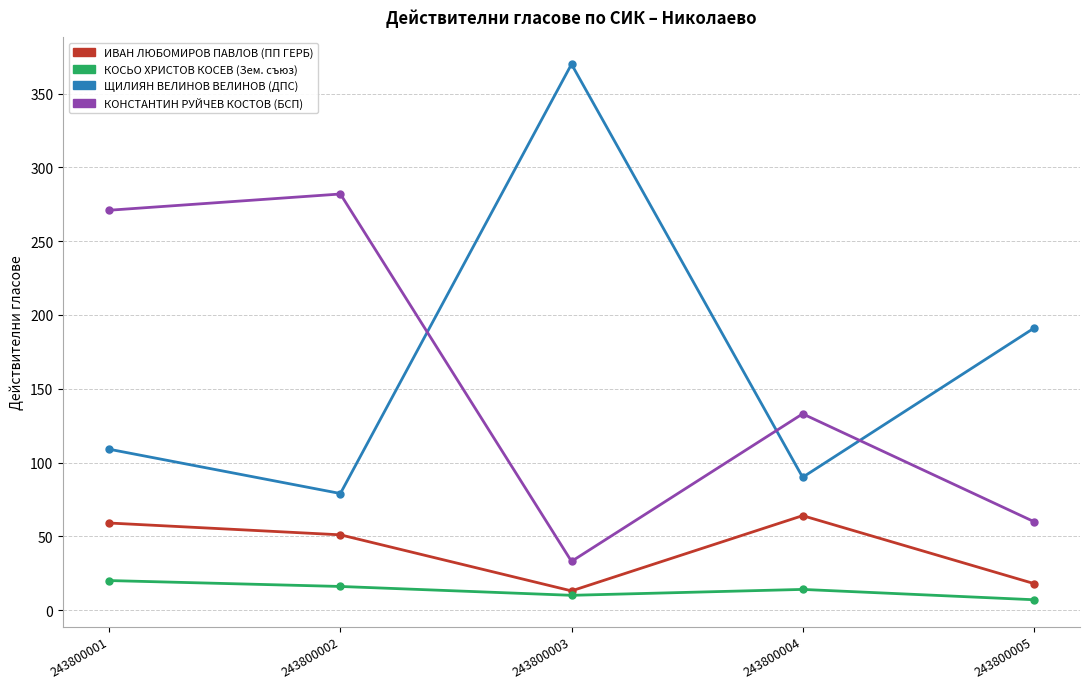

Count the number of categories in the chart.

5